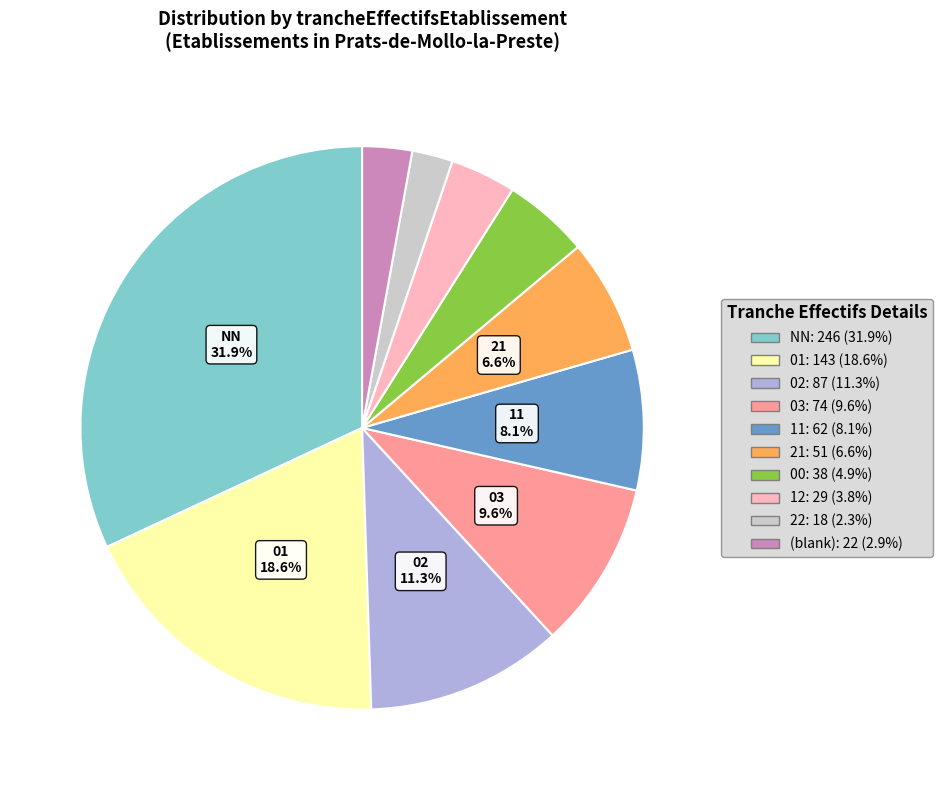

What is the ratio of the value at 22: 18 (2.3%) to the value at 00: 38 (4.9%)?

0.5